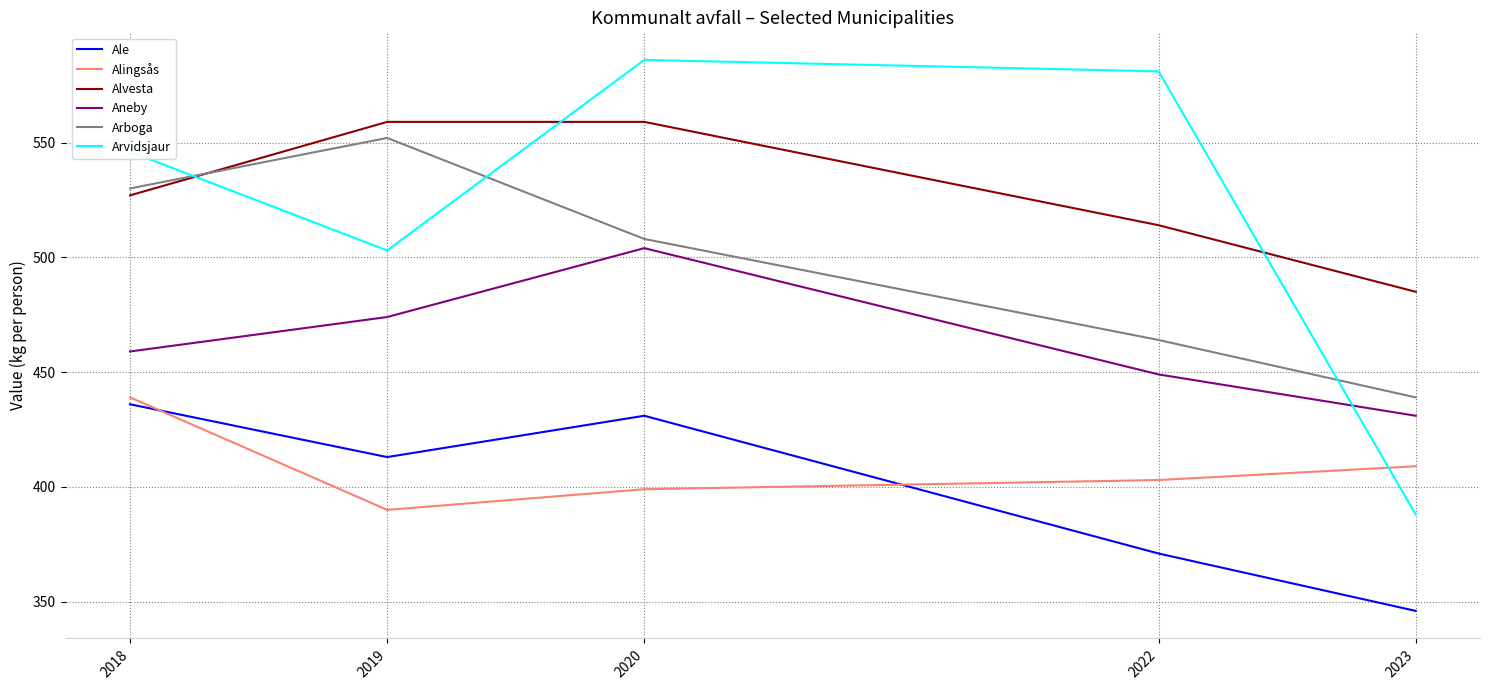

What is the sum of the Aneby values at 2023 and 2019?

905